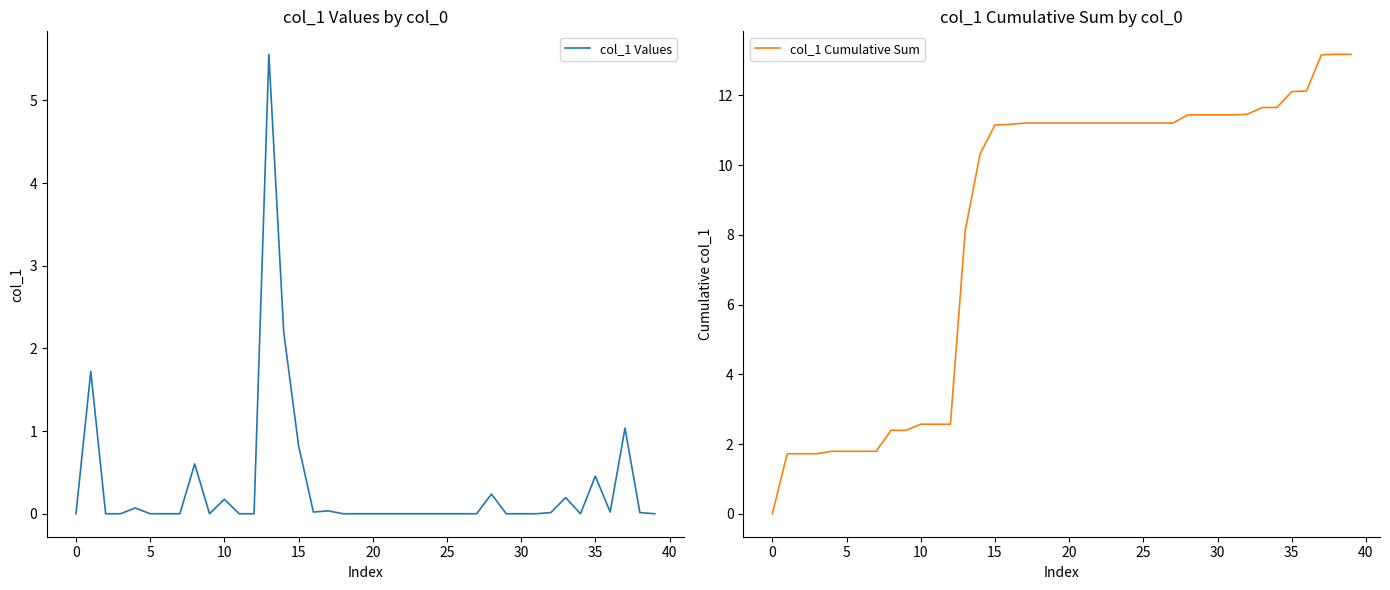

The col_1 Values series shows 3.1 at 26. True or false?

False